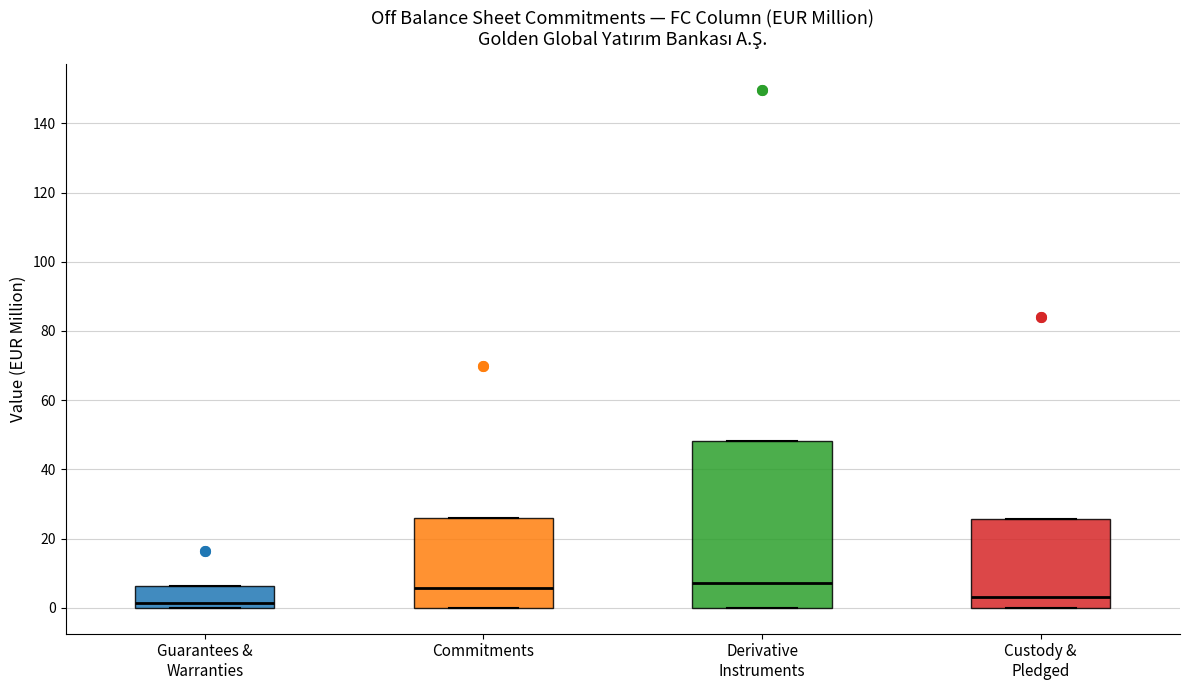

Where is the upper edge of the box for Guarantees & Warranties on the y-axis? The values are not printed on the chart, so give them approximately, as read against the axis.

6